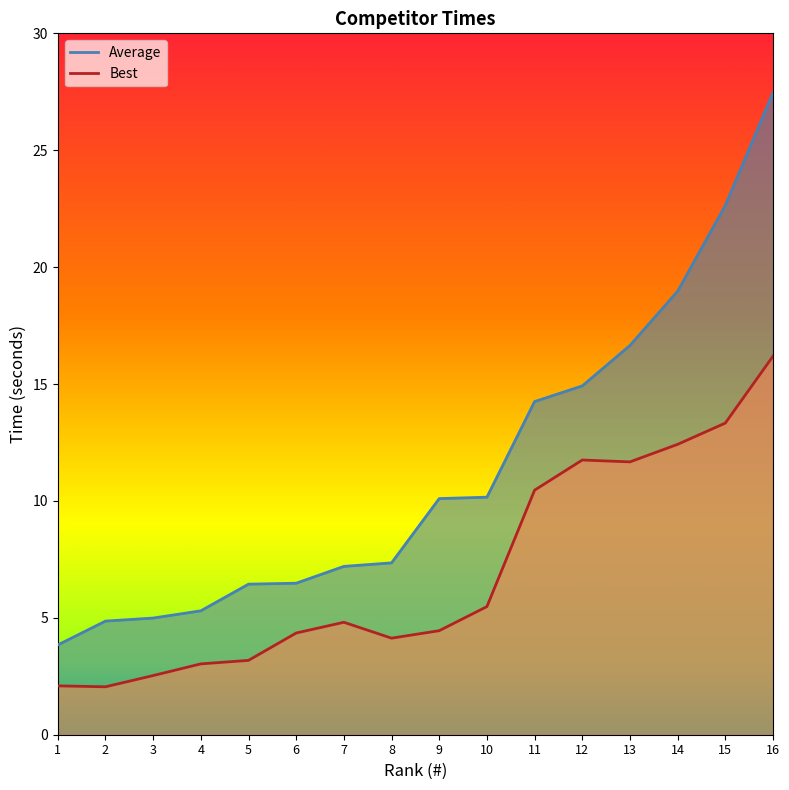

At which category does Best reach its first local peak?

7